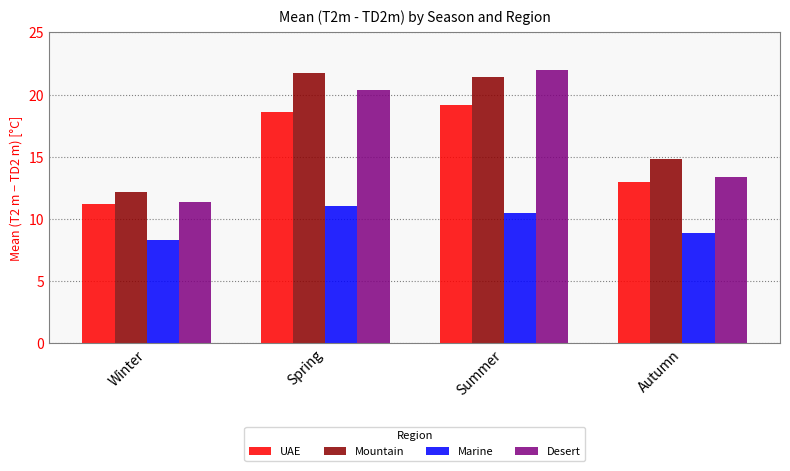

At which label does Mountain first exceed 21?

Spring